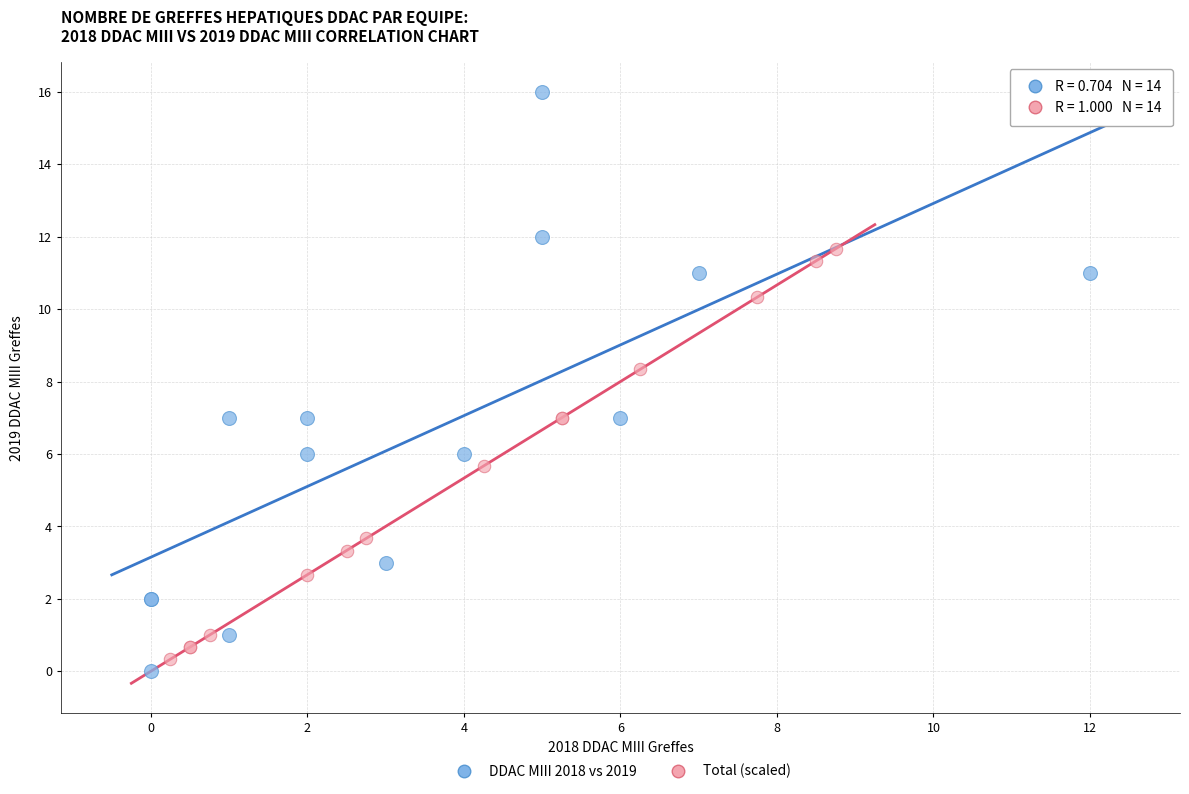

Which series reaches the maximum Y coordinate?

DDAC MIII 2018 vs 2019